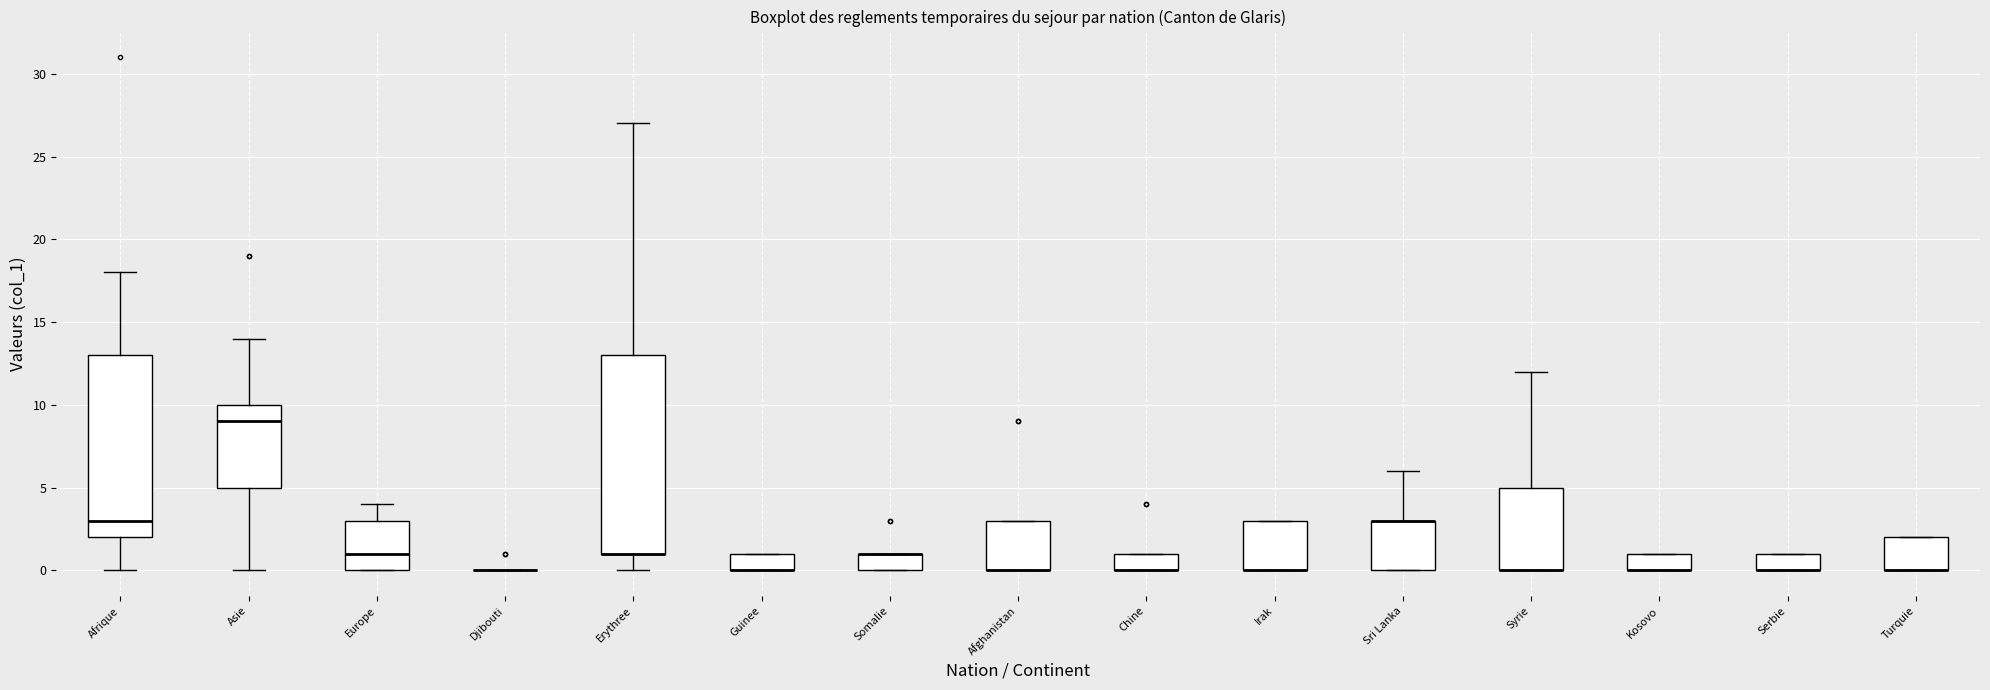

Reading left to right, transcribe this box plot: for each box, give where its median line is, the range the box spans, and where its two whiskers end, as read against the y-axis. The values are not printed on the chart, so give them approximately, as read against the axis.

Afrique: median 3, box 2 to 13, whiskers 0 to 18
Asie: median 9, box 5 to 10, whiskers 0 to 14
Europe: median 1, box 0 to 3, whiskers 0 to 4
Djibouti: box collapsed to a line at 0, whiskers 0 to 0
Erythree: median 1 (drawn on the box's lower edge), box 1 to 13, whiskers 0 to 27
Guinee: median 0 (drawn on the box's lower edge), box 0 to 1, whiskers 0 to 1
Somalie: median 1 (drawn on the box's upper edge), box 0 to 1, whiskers 0 to 1
Afghanistan: median 0 (drawn on the box's lower edge), box 0 to 3, whiskers 0 to 3
Chine: median 0 (drawn on the box's lower edge), box 0 to 1, whiskers 0 to 1
Irak: median 0 (drawn on the box's lower edge), box 0 to 3, whiskers 0 to 3
Sri Lanka: median 3 (drawn on the box's upper edge), box 0 to 3, whiskers 0 to 6
Syrie: median 0 (drawn on the box's lower edge), box 0 to 5, whiskers 0 to 12
Kosovo: median 0 (drawn on the box's lower edge), box 0 to 1, whiskers 0 to 1
Serbie: median 0 (drawn on the box's lower edge), box 0 to 1, whiskers 0 to 1
Turquie: median 0 (drawn on the box's lower edge), box 0 to 2, whiskers 0 to 2